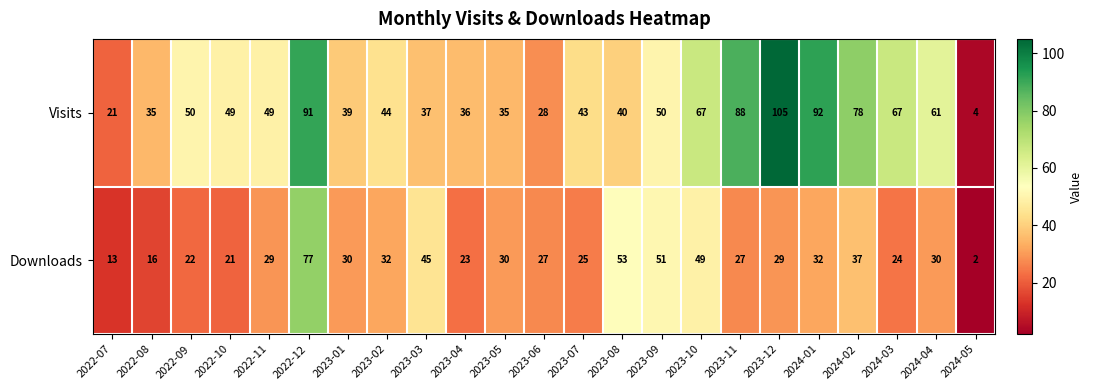

Is it true that Visits equals 50 at 2023-09?

True